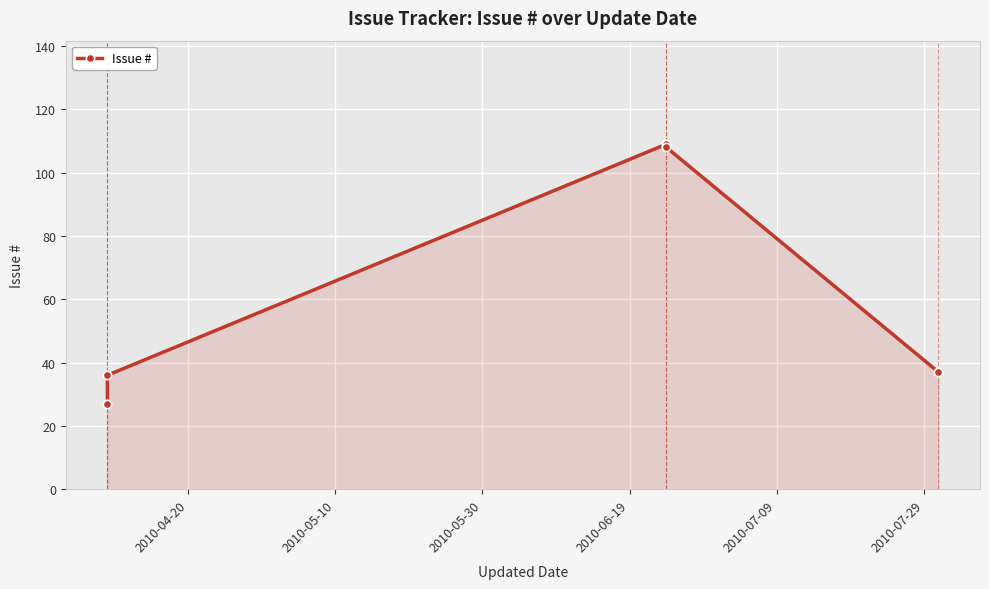

How many values are below 37?

2